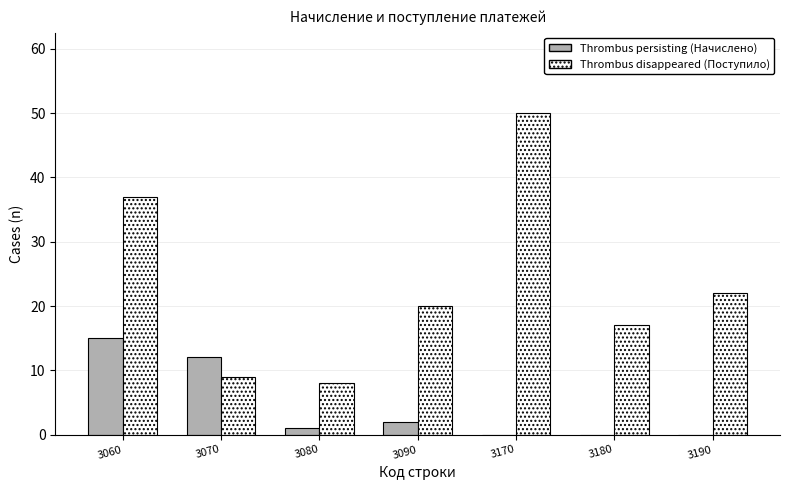

Which category has the highest value in the Thrombus disappeared (Поступило) series?

3170